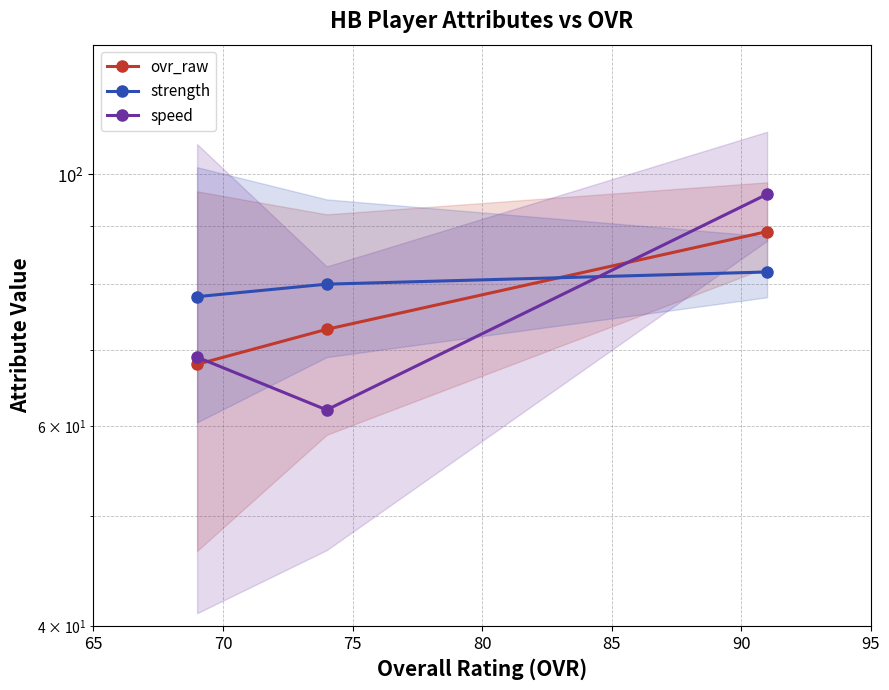

Between 65 and 70, which series saw the biggest shift?

speed